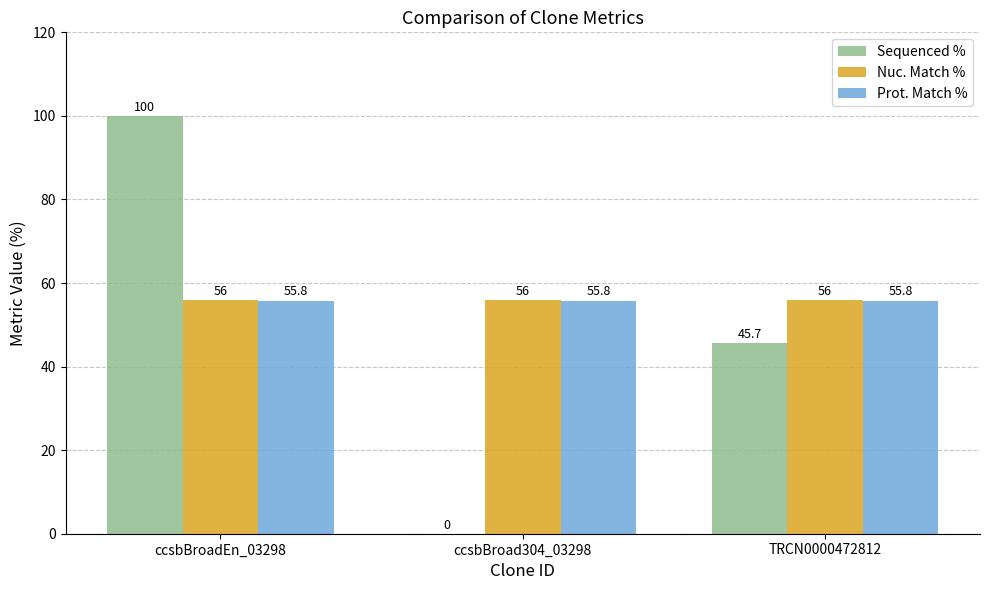

True or false: Nuc. Match % has a value of 56.0 at TRCN0000472812.

True